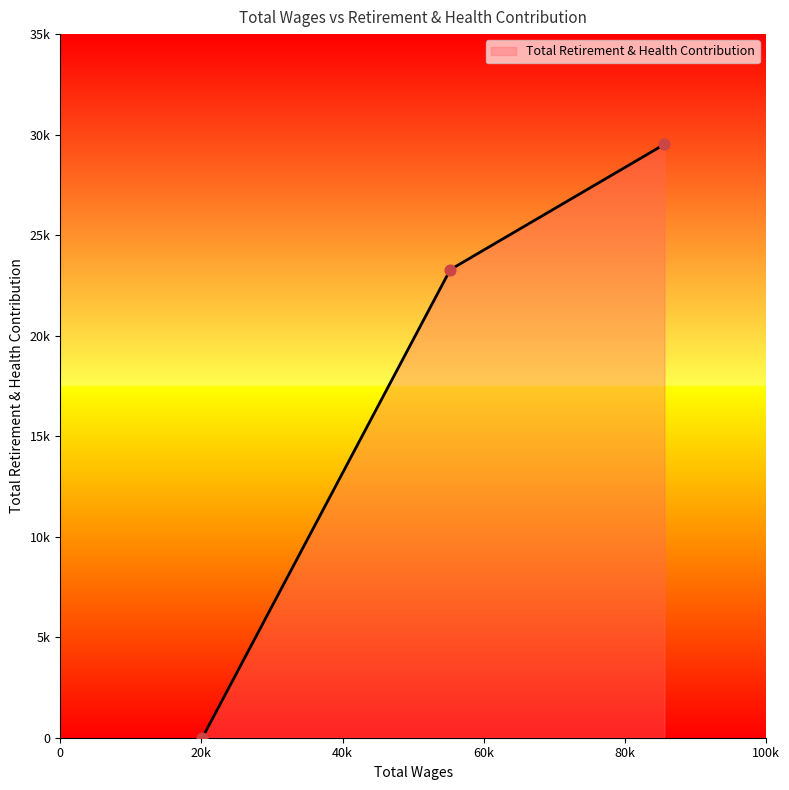

Approximately how many times larger is the value at 85604.0 compared to 55263.0?

1.3